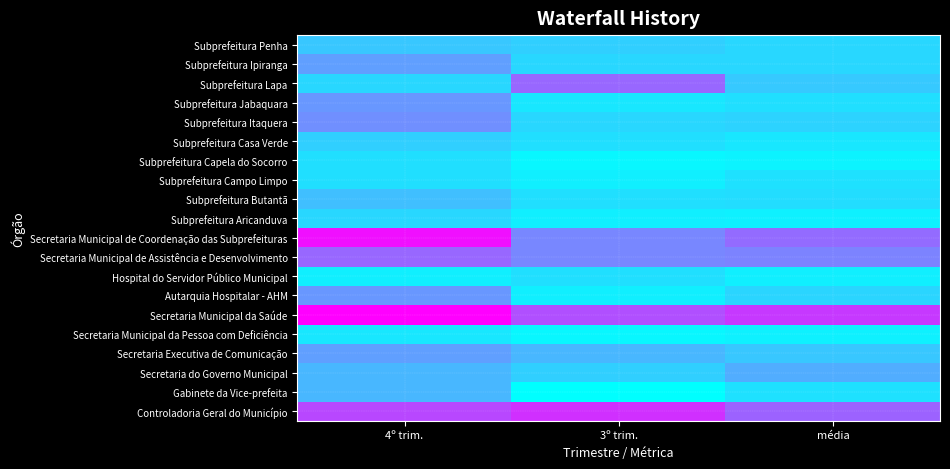

Rank the series at média from highest to lowest value.

Secretaria Municipal da Saúde, Controladoria Geral do Município, Secretaria Municipal de Coordenação das Subprefeituras, Secretaria Municipal de Assistência e Desenvolvimento, Secretaria do Governo Municipal, Secretaria Executiva de Comunicação, Subprefeitura Lapa, Subprefeitura Itaquera, Autarquia Hospitalar - AHM, Subprefeitura Ipiranga, Subprefeitura Penha, Subprefeitura Butantã, Subprefeitura Jabaquara, Gabinete da Vice-prefeita, Subprefeitura Campo Limpo, Subprefeitura Casa Verde, Hospital do Servidor Público Municipal, Secretaria Municipal da Pessoa com Deficiência, Subprefeitura Aricanduva, Subprefeitura Capela do Socorro